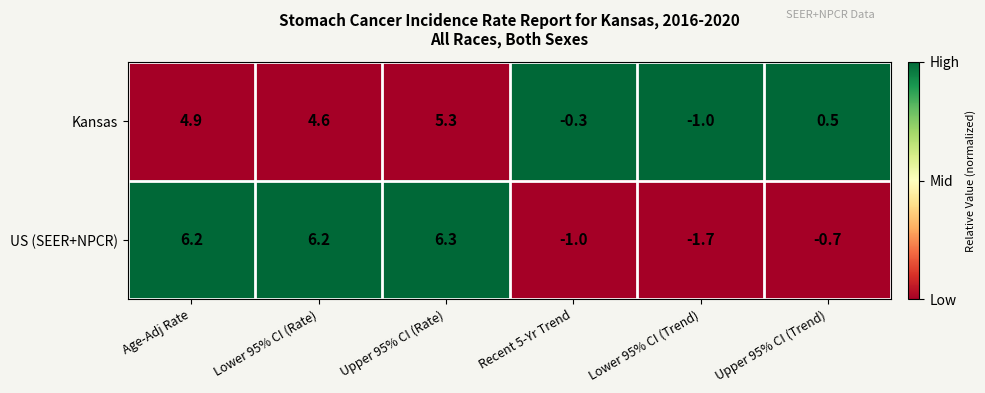

What value does the Kansas series have at Lower 95% CI (Trend)?

-1.0